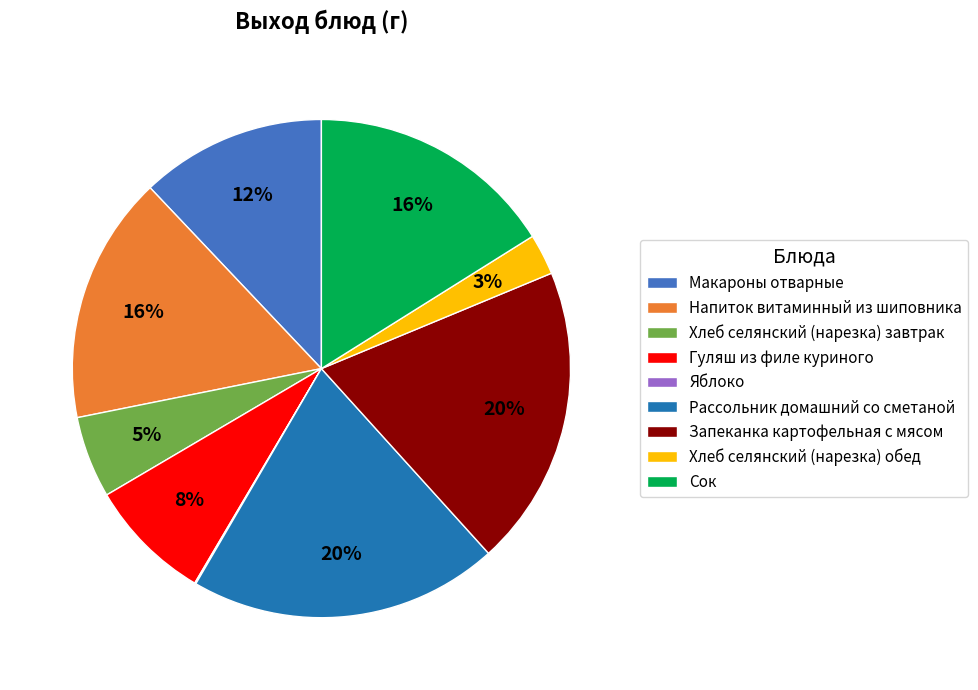

Between Макароны отварные and Хлеб селянский (нарезка) обед, which is larger?

Макароны отварные